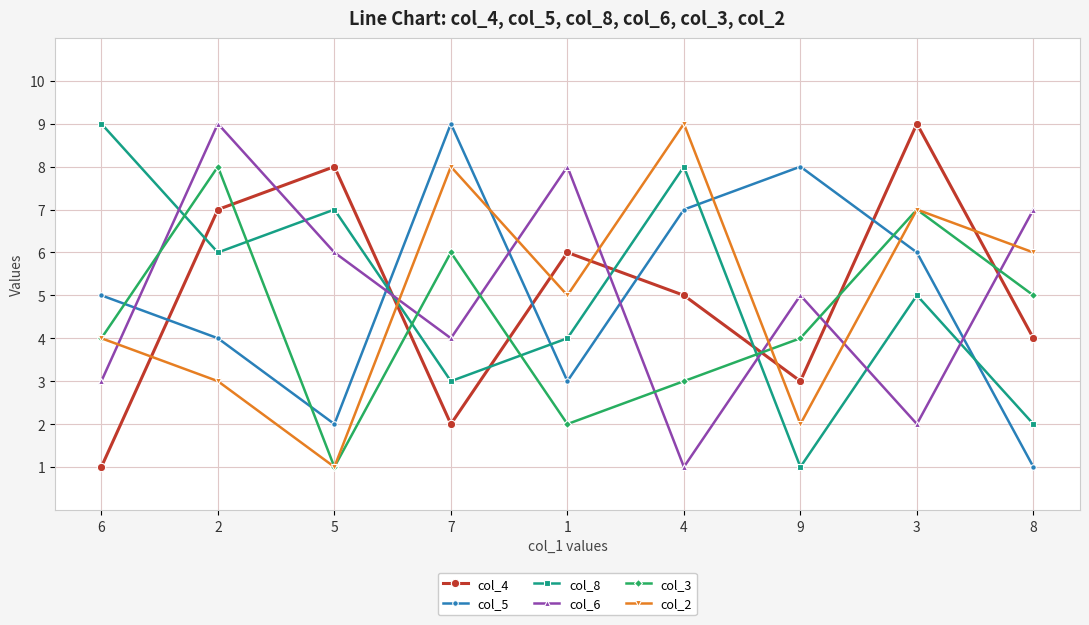

Is the value of col_6 at 1 greater than the value of col_5 at 6?

Yes